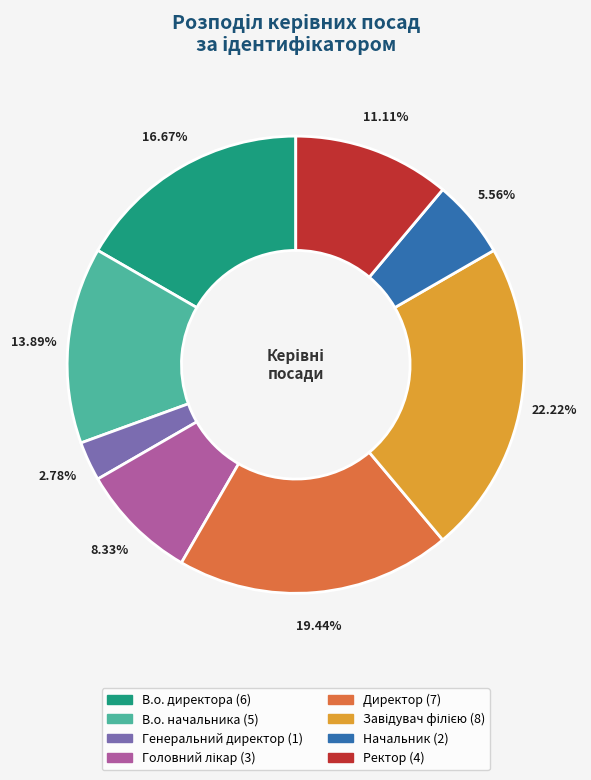

Which category has the smallest portion of the pie?

Генеральний директор